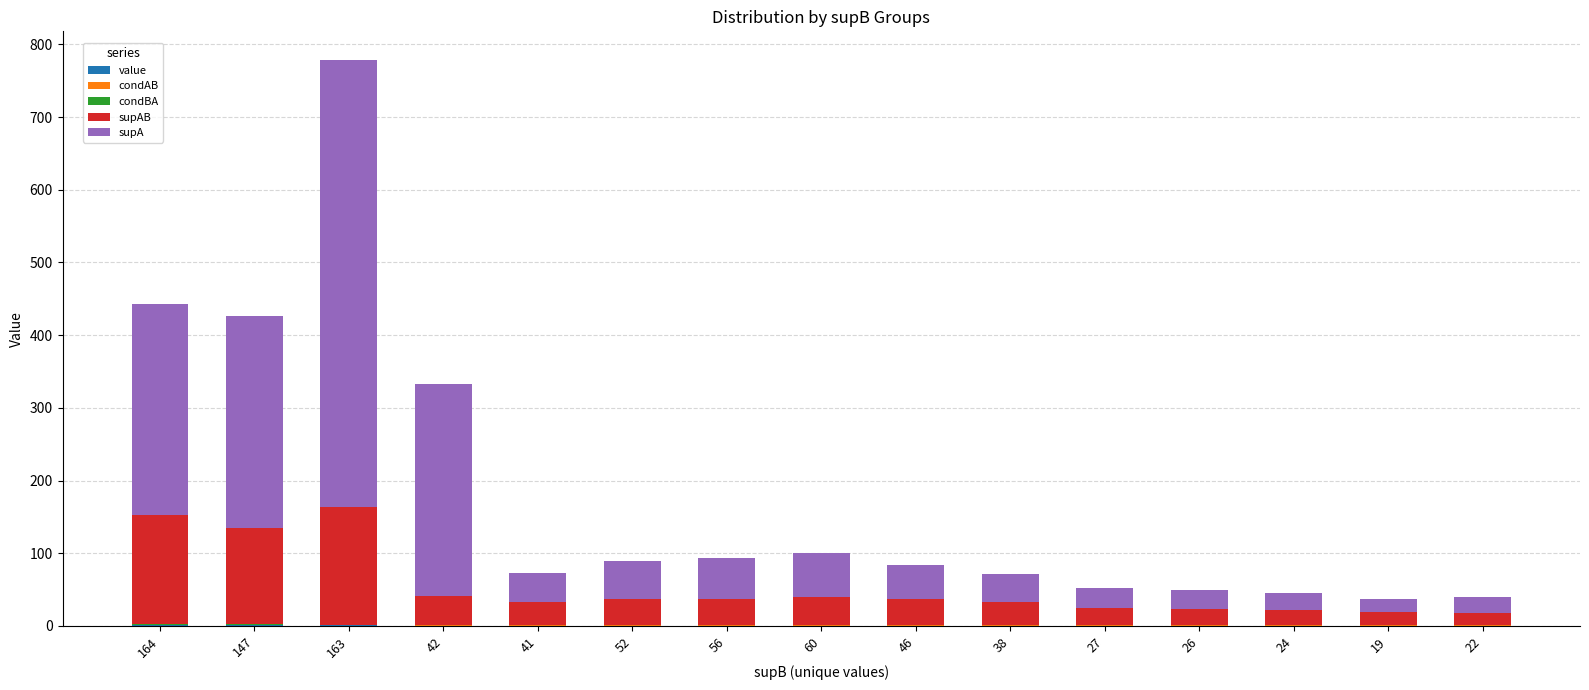

At which category is the sum across all series the highest?

163